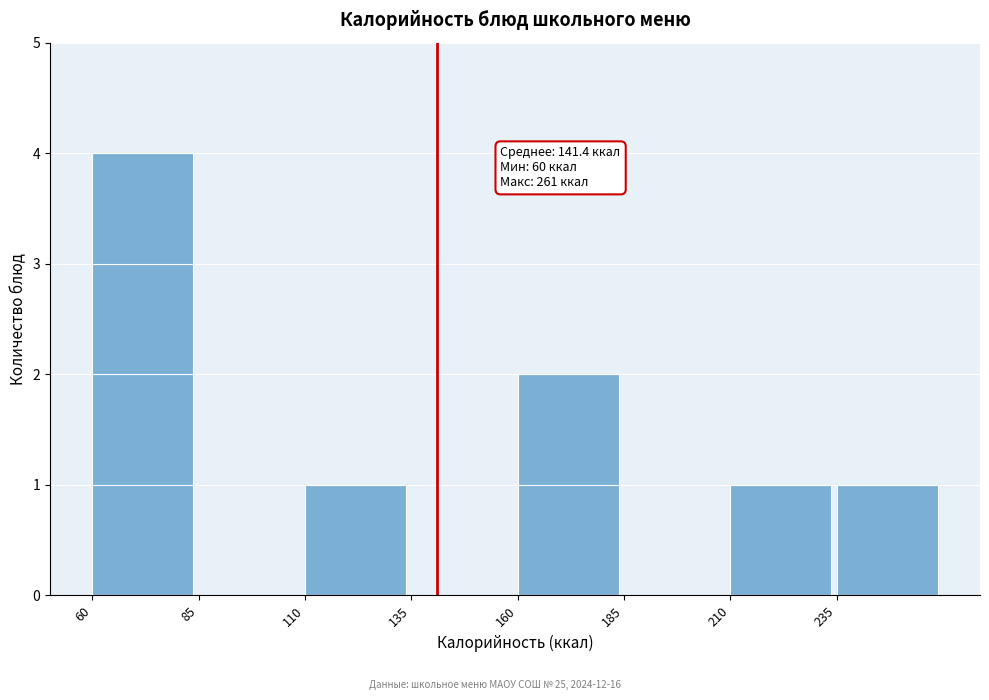

Which range on the x-axis has the tallest bar?

60 to 85